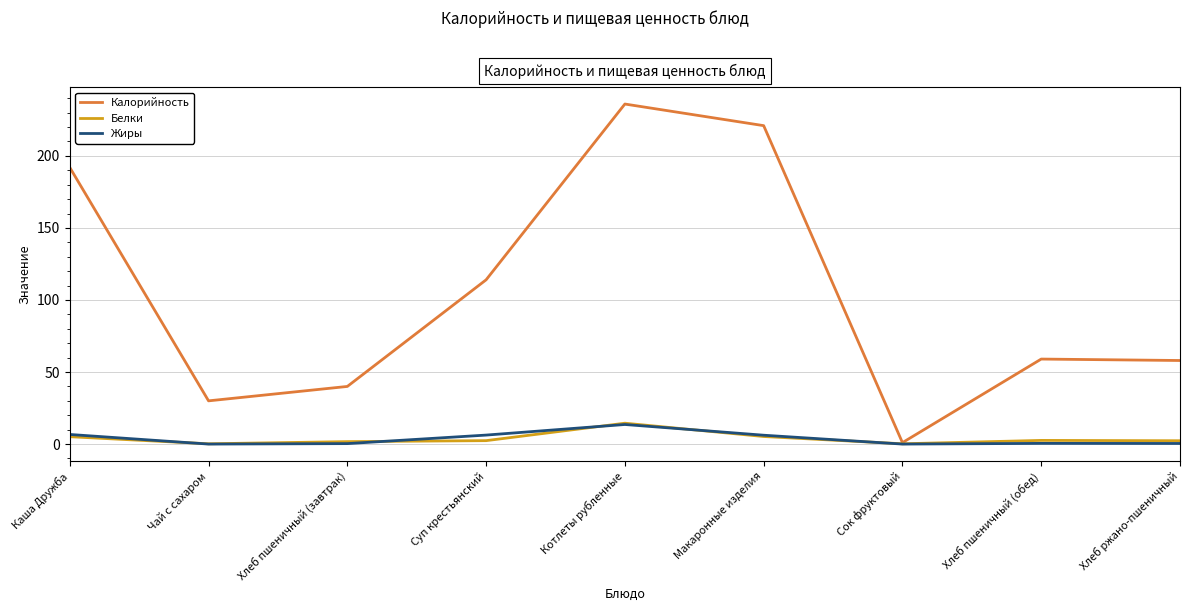

Is the value of Жиры at Чай с сахаром greater than the value of Калорийность at Хлеб пшеничный (обед)?

No